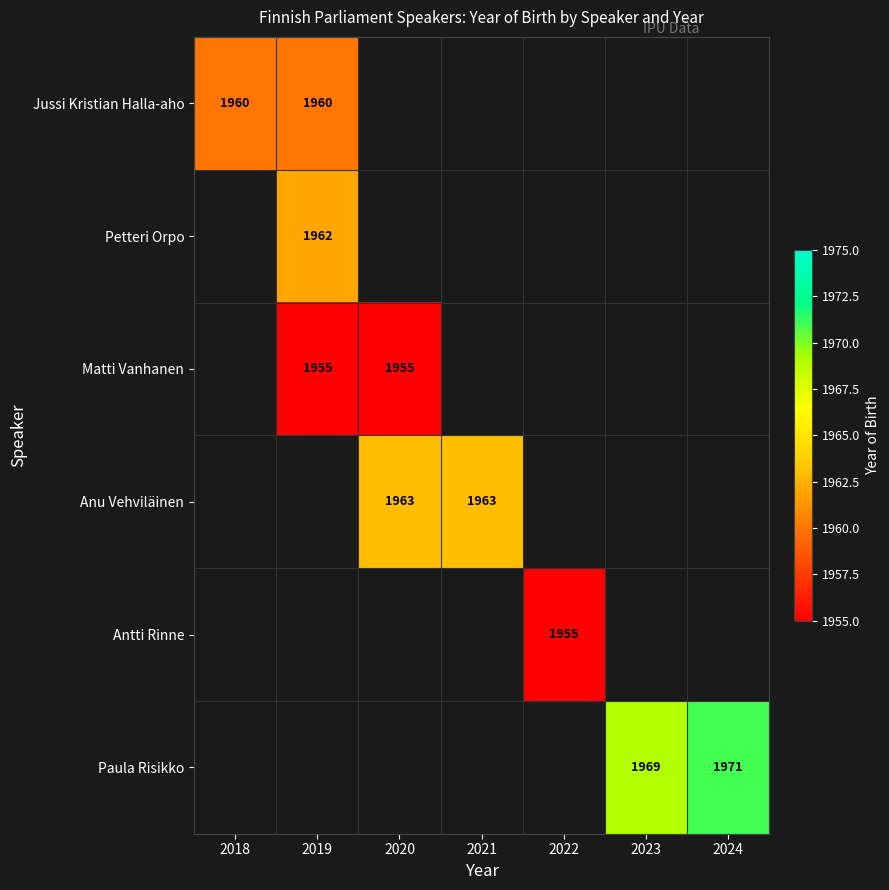

The value of Jussi Kristian Halla-aho at 2021 is -985. True or false?

False